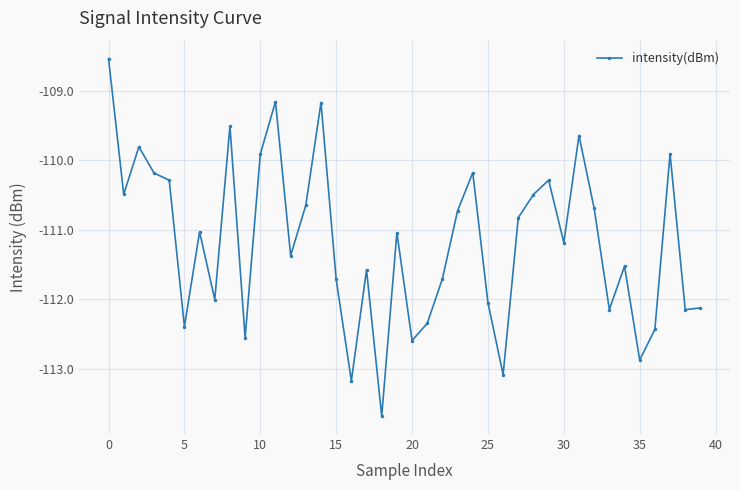

What is the value of the 40th point from the left?

-112.1